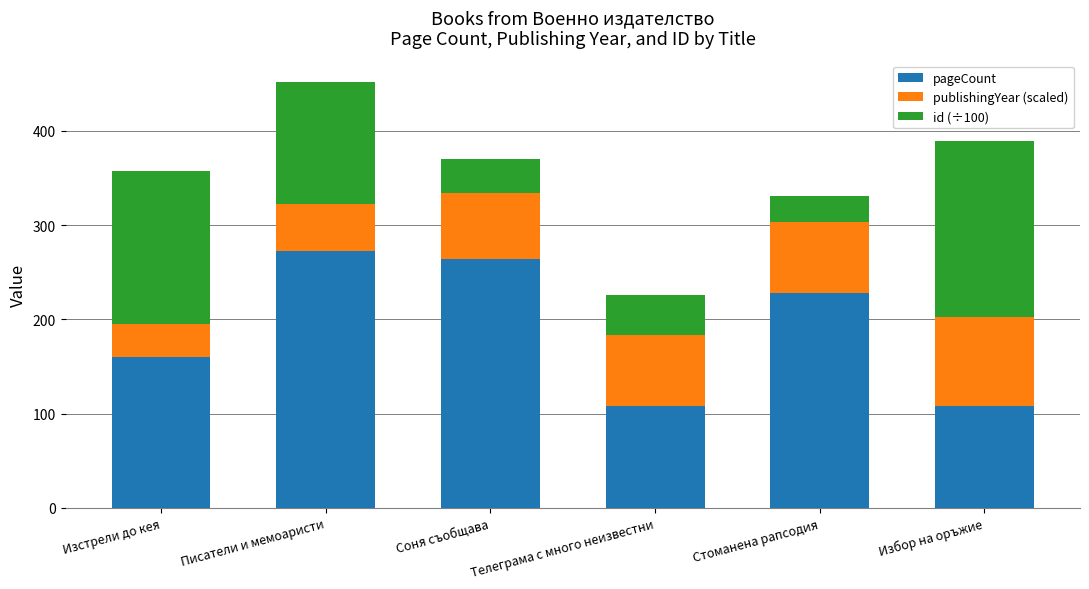

What is the highest value of the pageCount series?

272